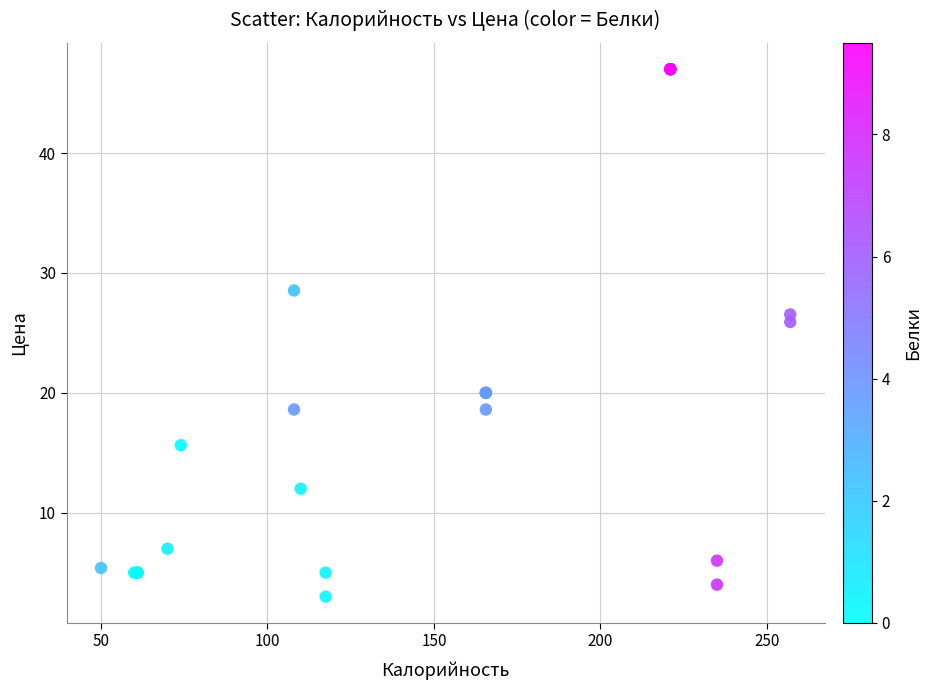

What Y value in the scatter plot is closest to 25?

25.9